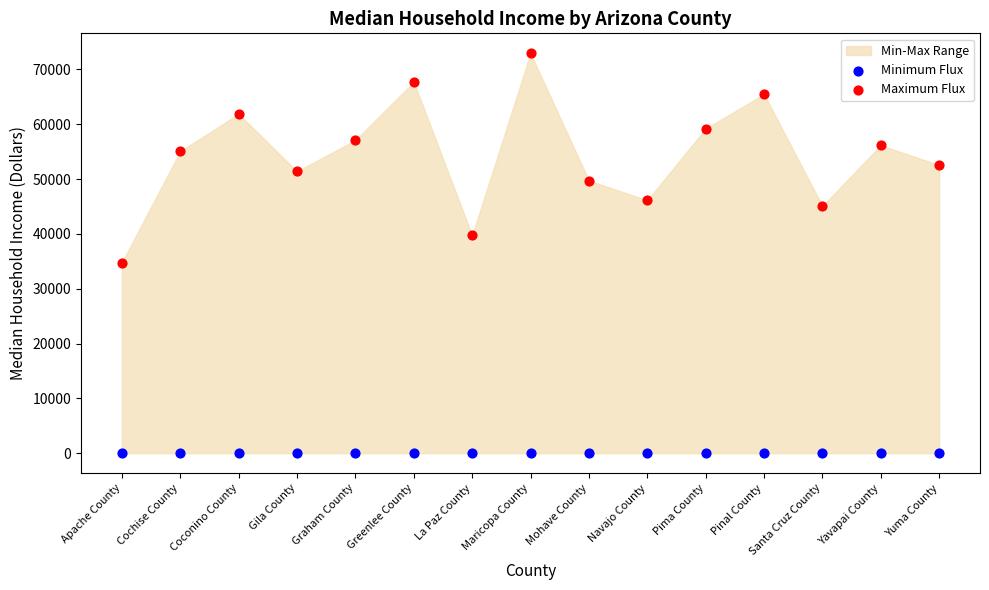

Which series contains the lowest Y value?

Minimum Flux